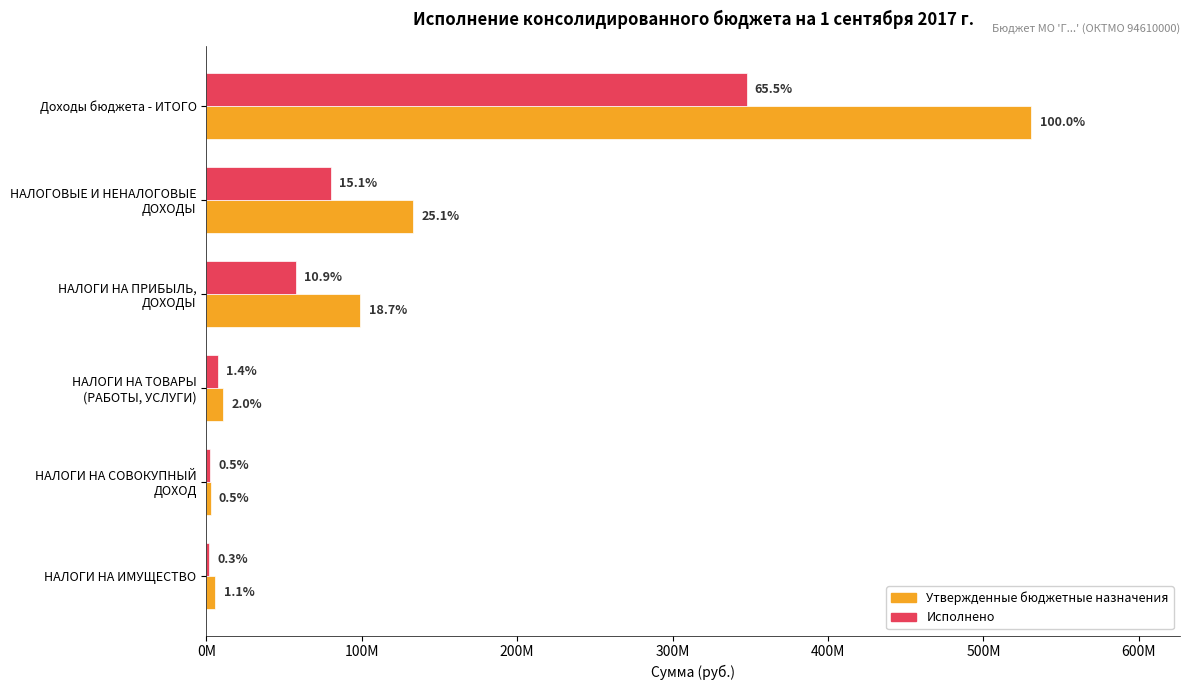

What are all the series names shown in the legend?

Утвержденные бюджетные назначения, Исполнено